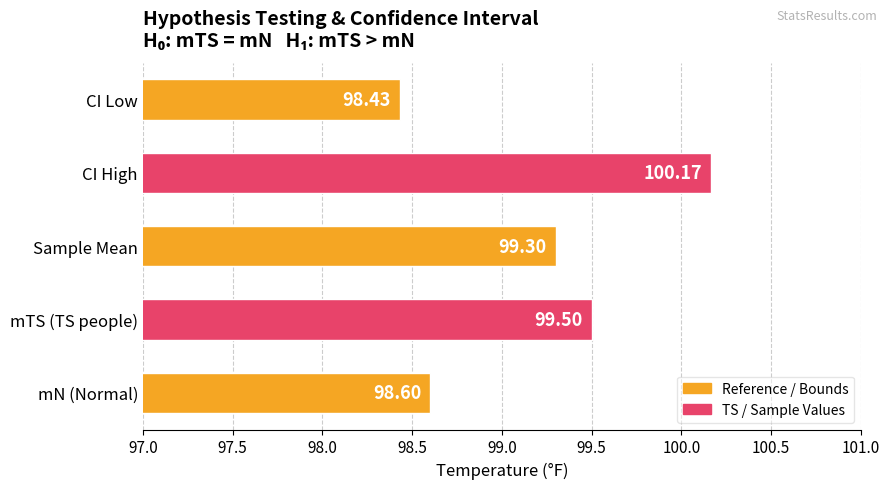

Rank the categories by value from lowest to highest.

CI Low, mN (Normal), Sample Mean, mTS (TS people), CI High